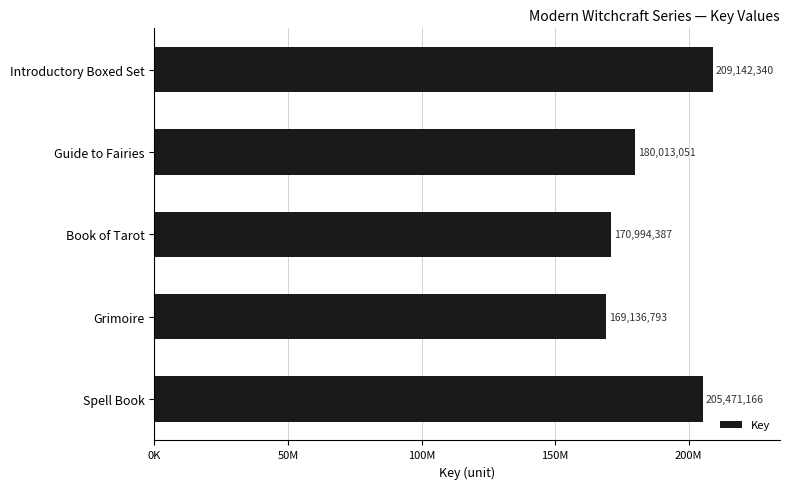

What is the greatest value displayed?

209142340